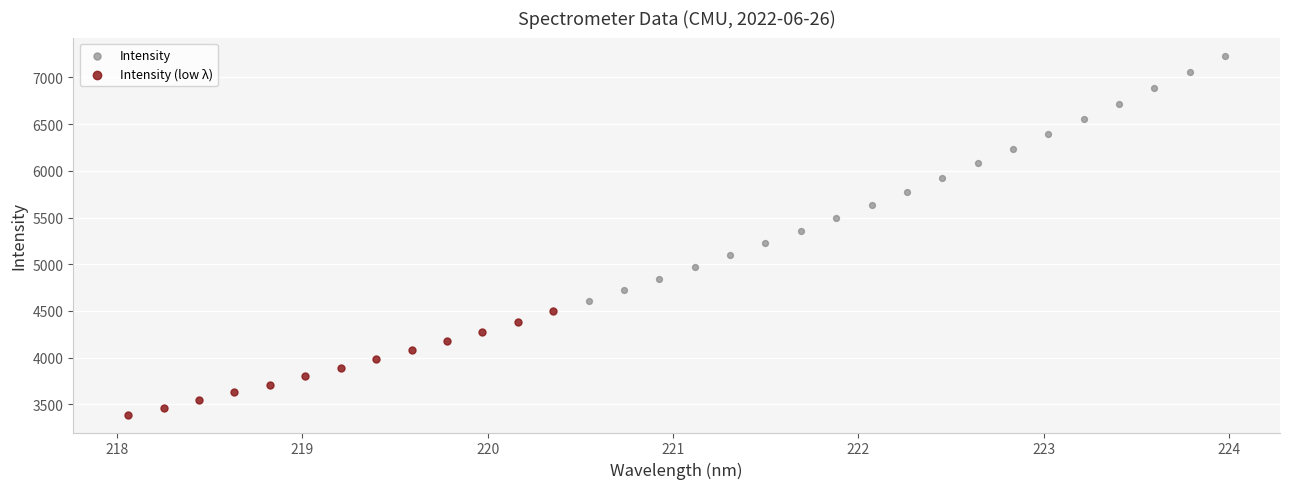

Which series has the largest Y range (max minus min)?

Intensity